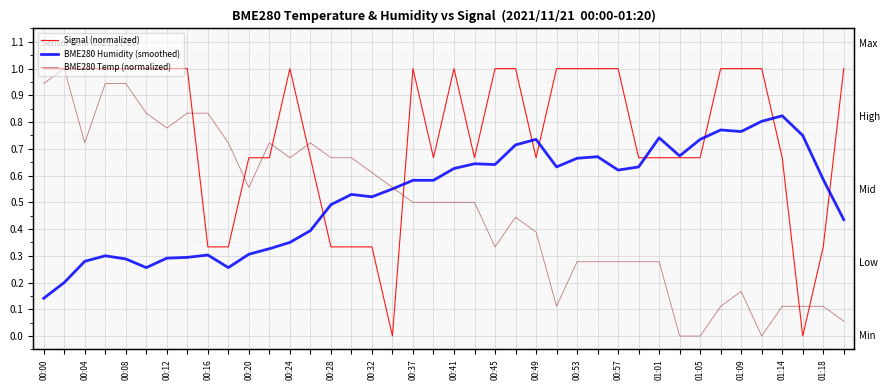

What is the greatest value displayed?

1.0